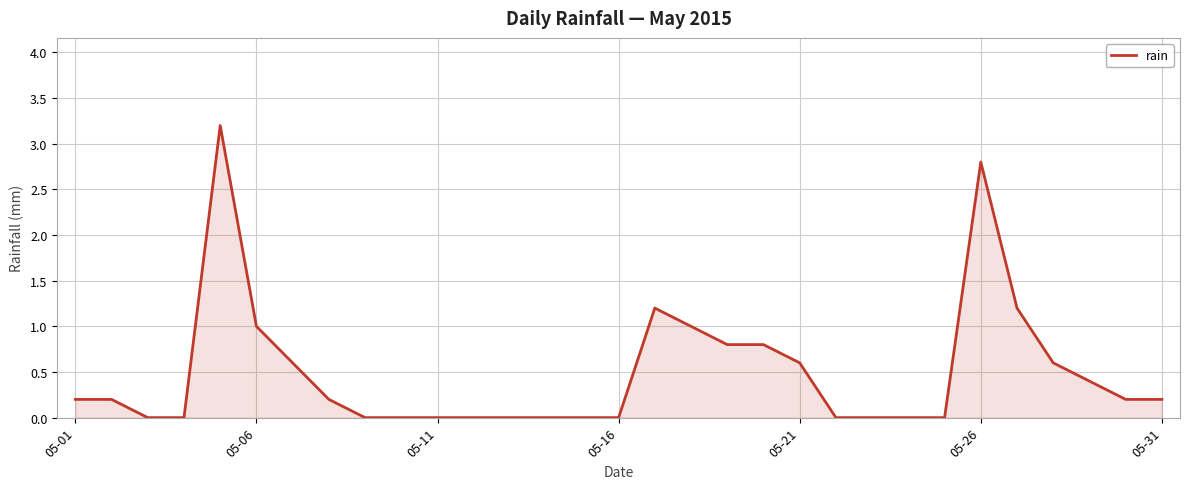

Reading right to left, list all the values displayed in this chart.

0.2	0.2	0.4	0.6	1.2	2.8	0.0	0.0	0.0	0.0	0.6	0.8	0.8	1.0	1.2	0.0	0.0	0.0	0.0	0.0	0.0	0.0	0.0	0.2	0.6	1.0	3.2	0.0	0.0	0.2	0.2